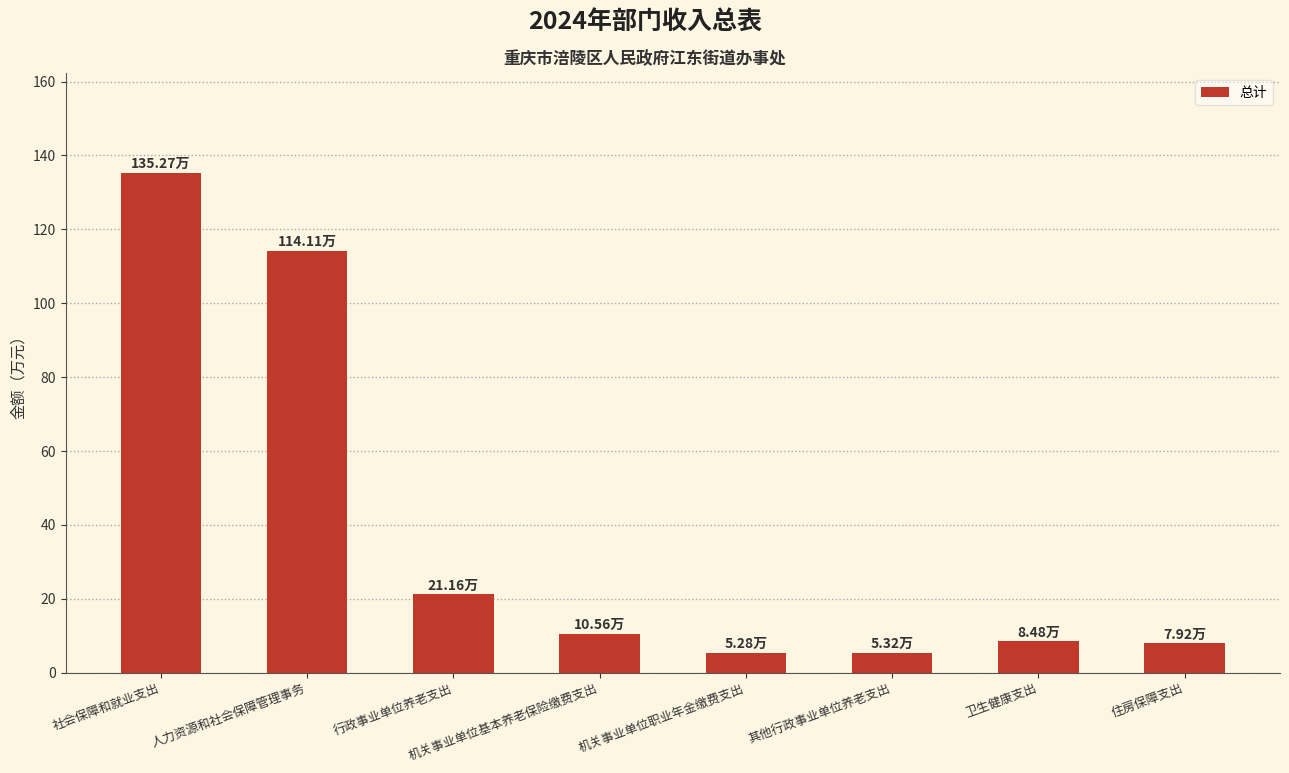

Which has a higher value, 机关事业单位职业年金缴费支出 or 行政事业单位养老支出?

行政事业单位养老支出